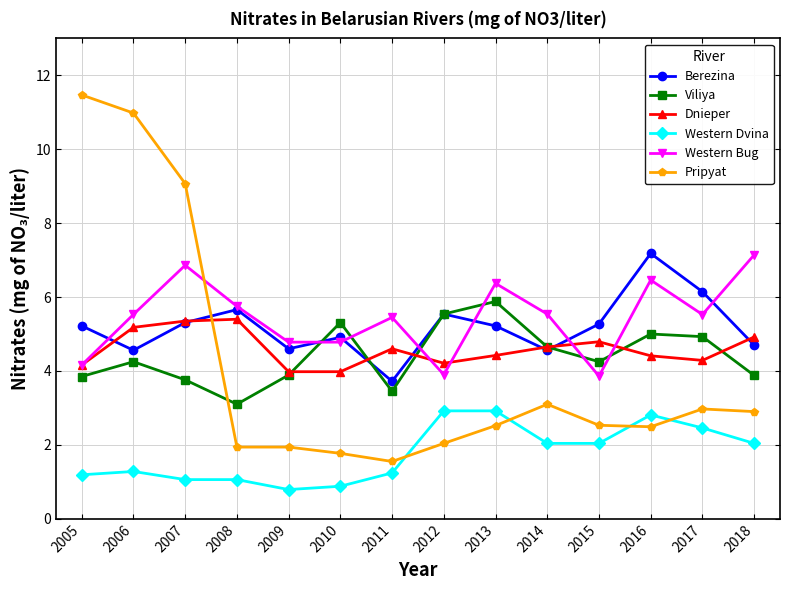

Read the Berezina value at 2009.

4.6